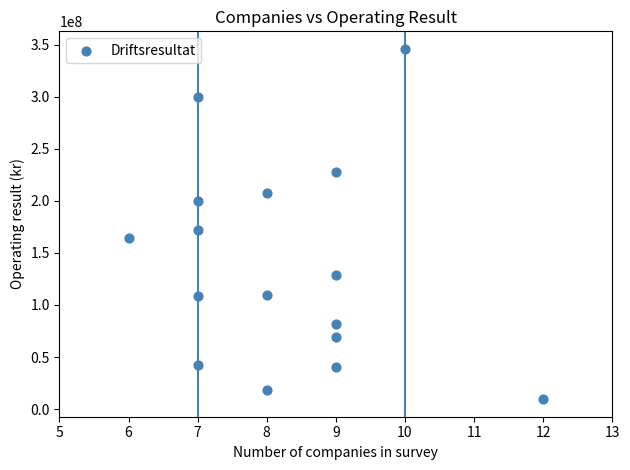

What Y value in the scatter plot is closest to 177682953?

172091211.9